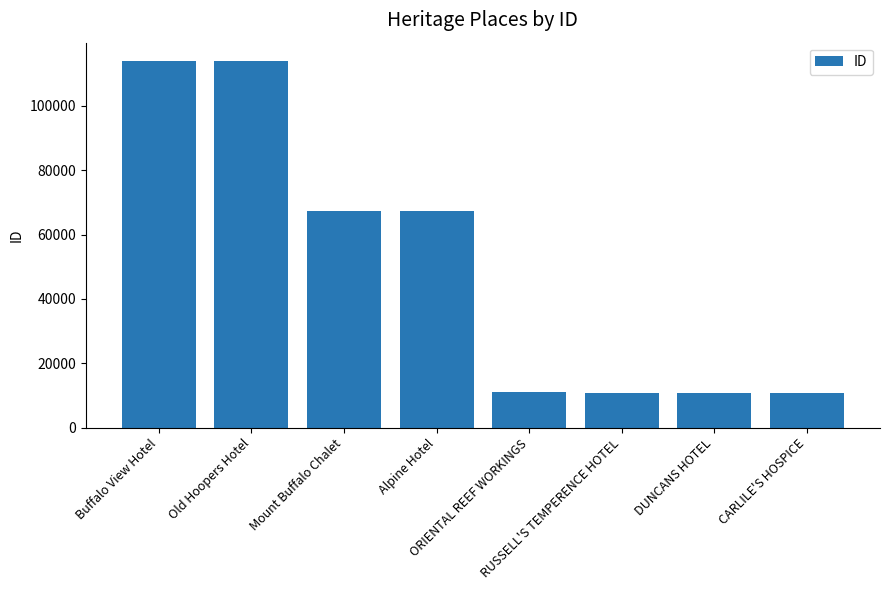

Read the value at ORIENTAL REEF WORKINGS.

10910